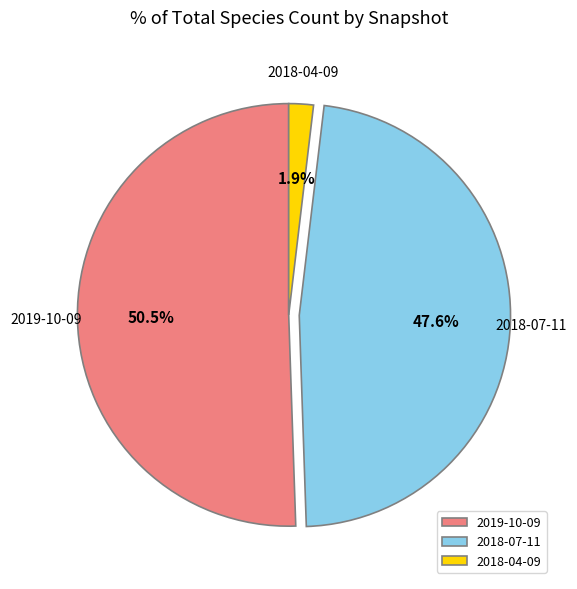

Which slice represents more than half of the pie?

2019-10-09